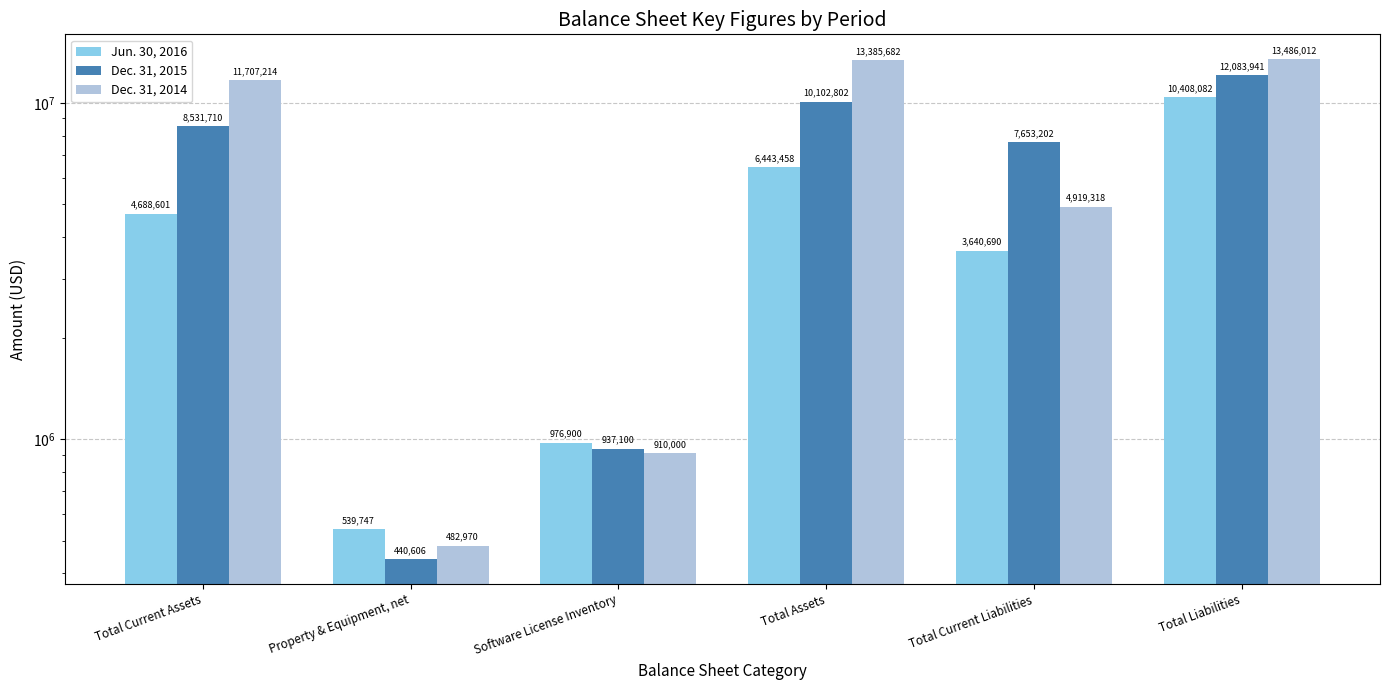

Rank the series by their maximum value, from highest to lowest.

Dec. 31, 2014, Dec. 31, 2015, Jun. 30, 2016